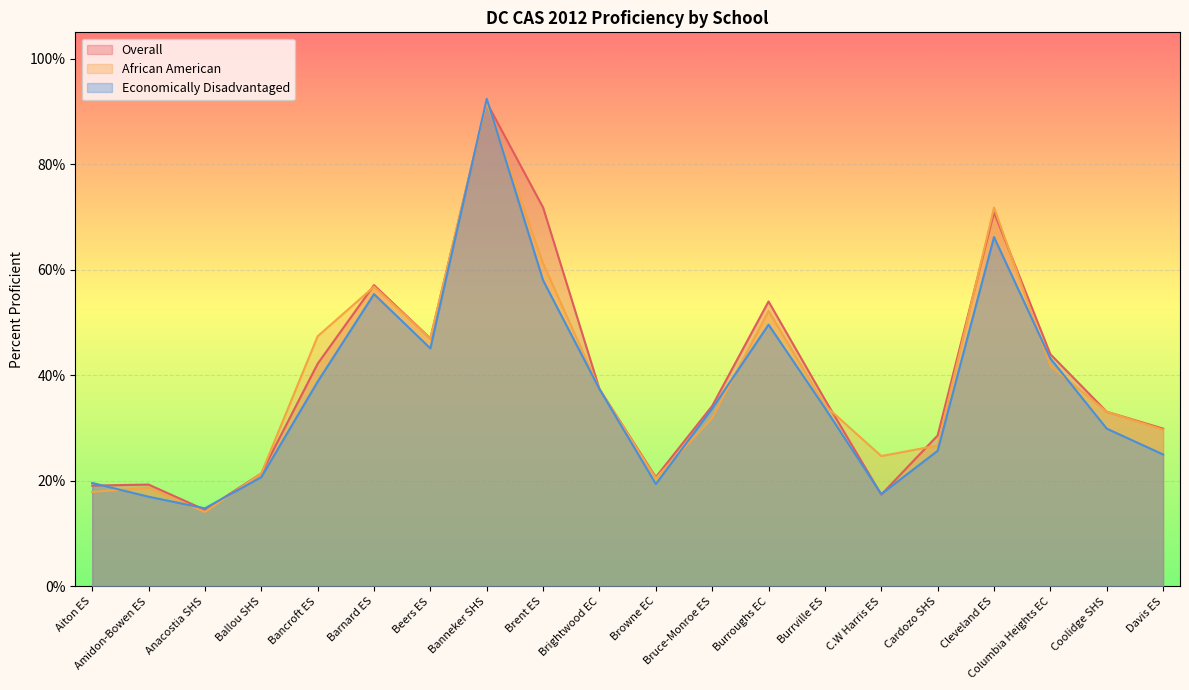

Is it true that African American equals 0.9 at Banneker SHS?

True